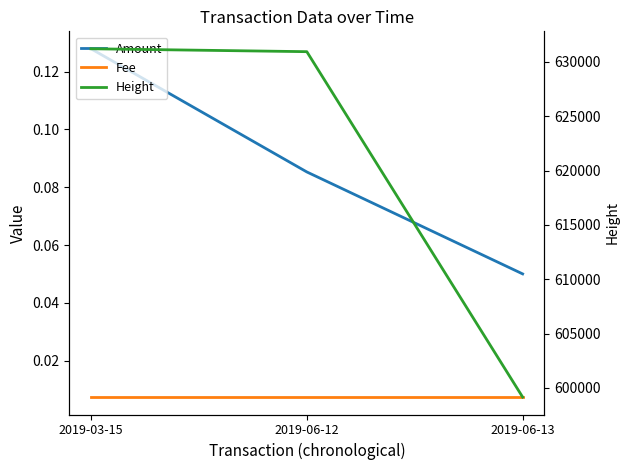

The value of Height at 2019-06-13 is 599156.0. True or false?

True